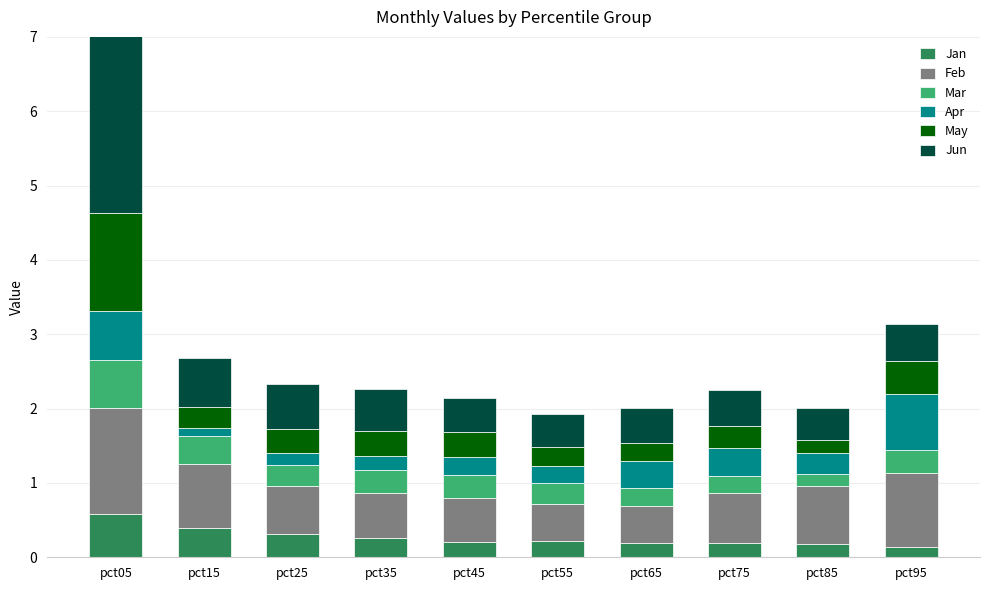

What is the spread (max minus min) of values at pct15?

0.8